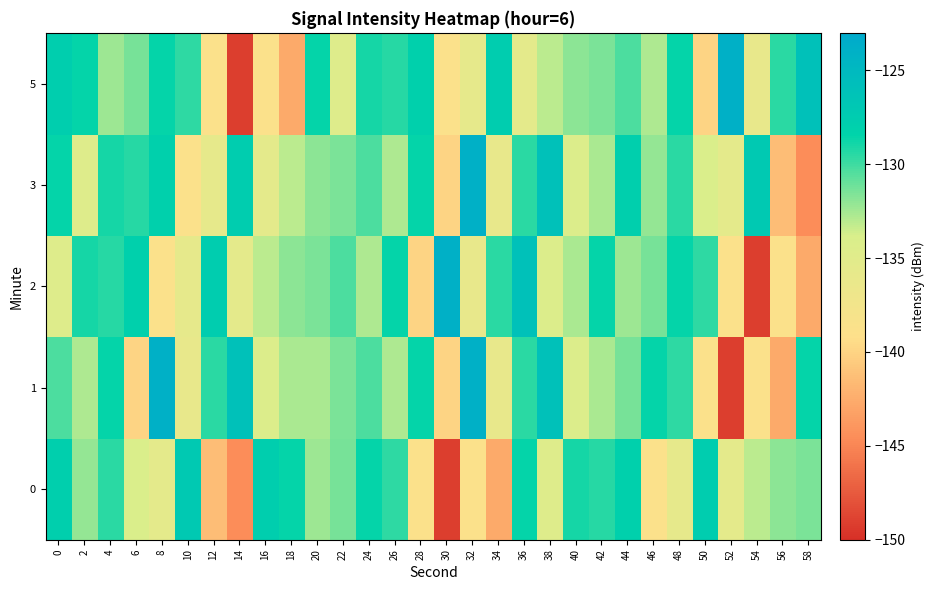

Count the number of categories in the chart.

30